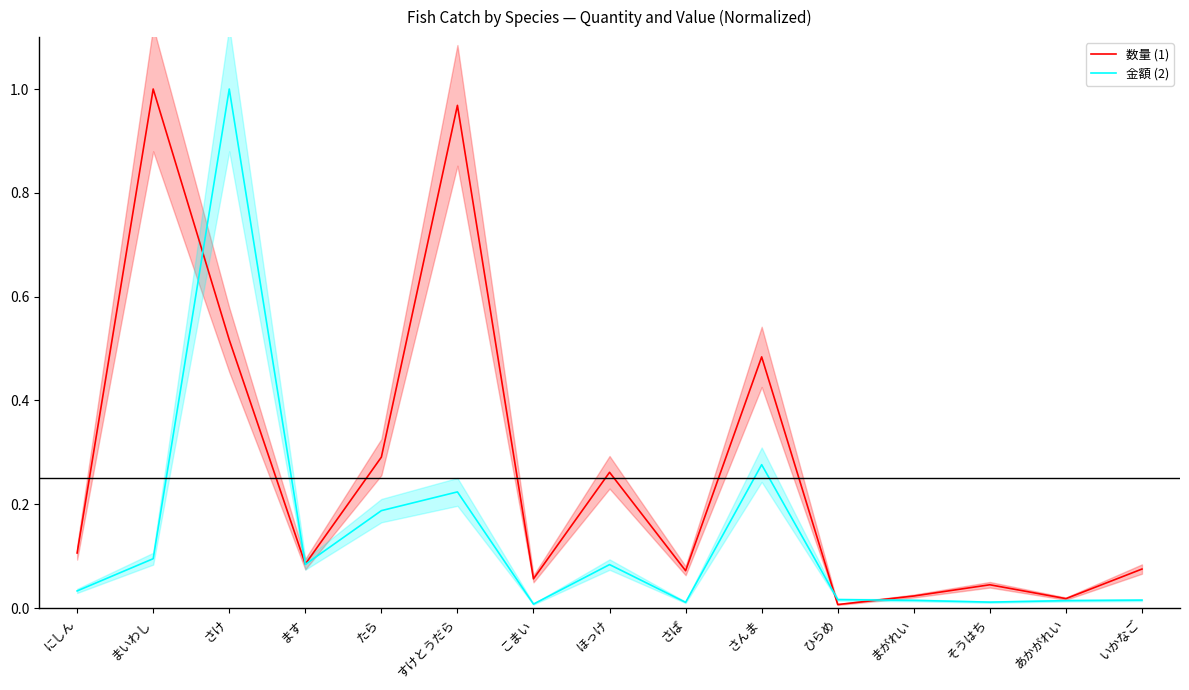

Which series has the largest range (max minus min)?

数量 (1)